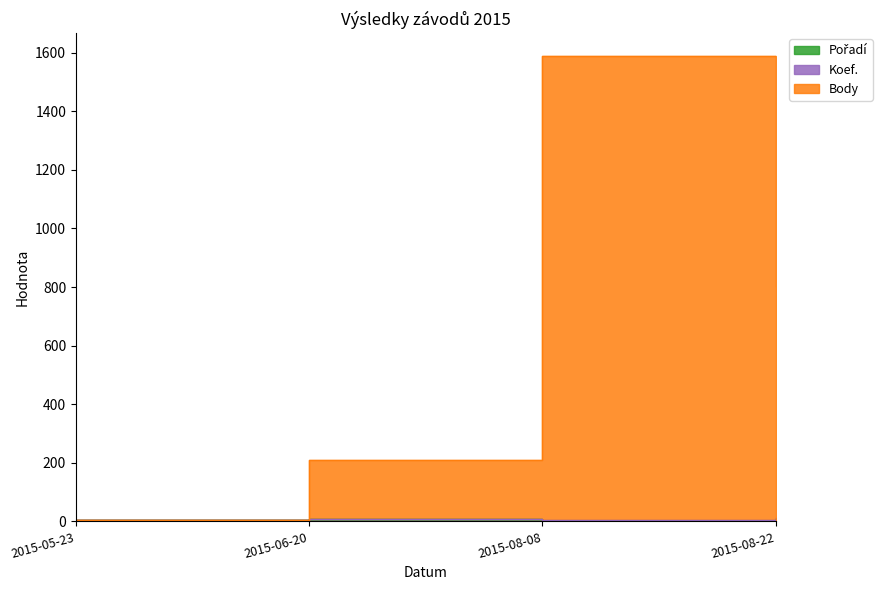

List the labels in order of Body value, largest first.

2015-08-08, 2015-08-22, 2015-06-20, 2015-05-23